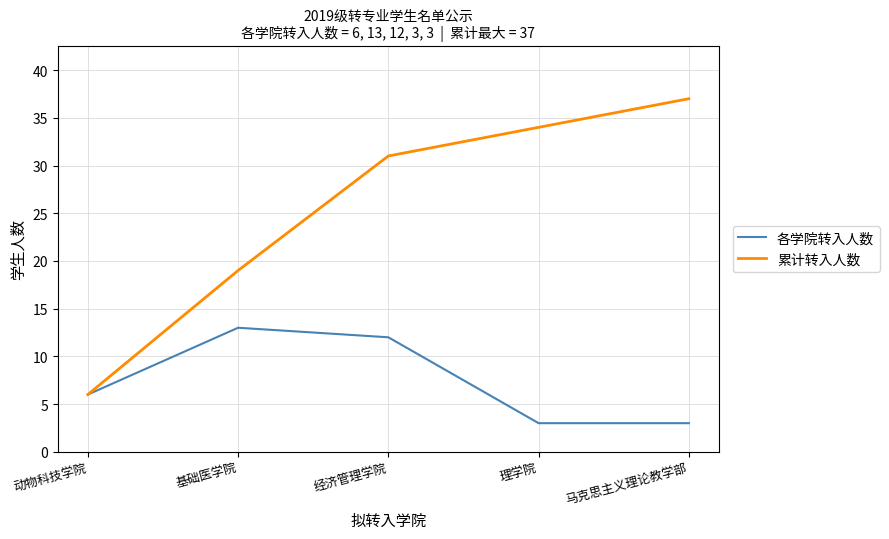

Rank the series by their average value, from highest to lowest.

累计转入人数, 各学院转入人数